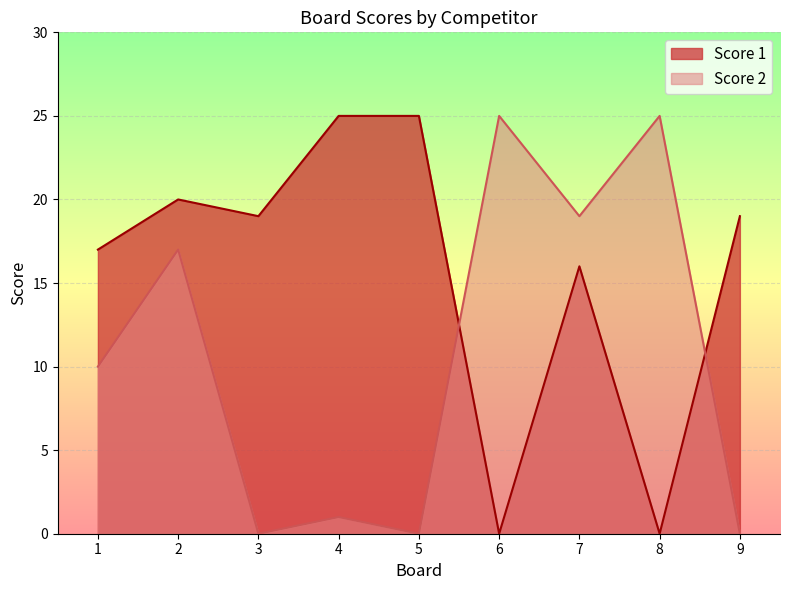

How many positive values does the Score 2 series have?

6